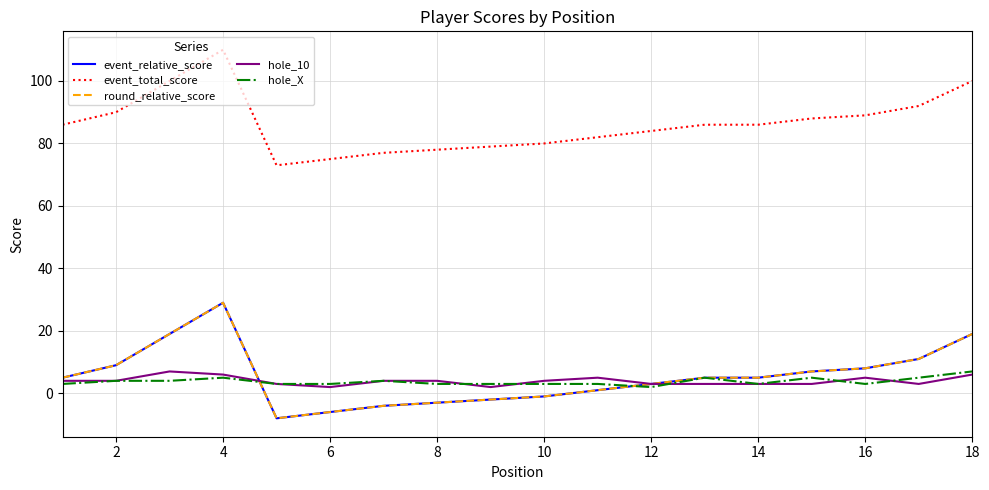

Does the chart display data point markers on the line(s)?

No